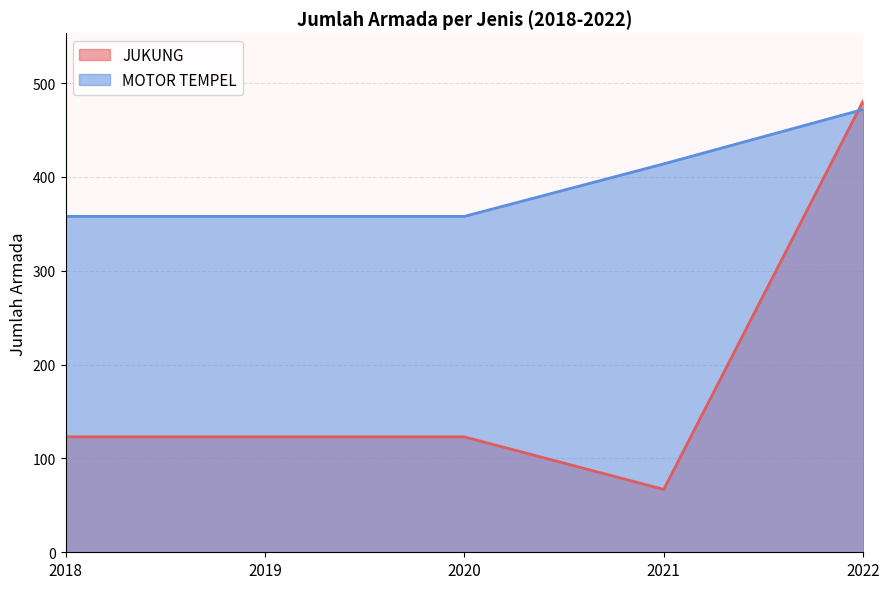

The JUKUNG series shows 694 at 2022. True or false?

False